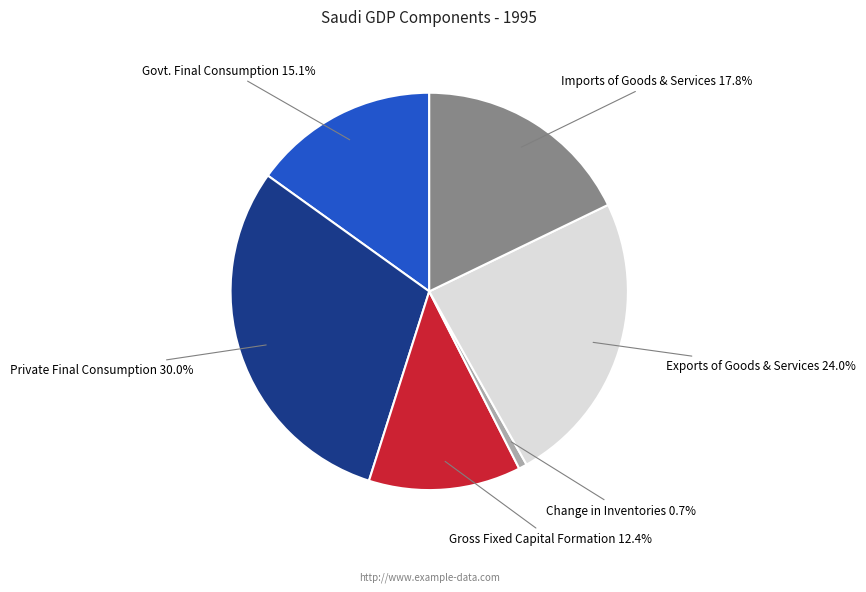

True or false: Exports of Goods & Services accounts for 33% of the total.

False